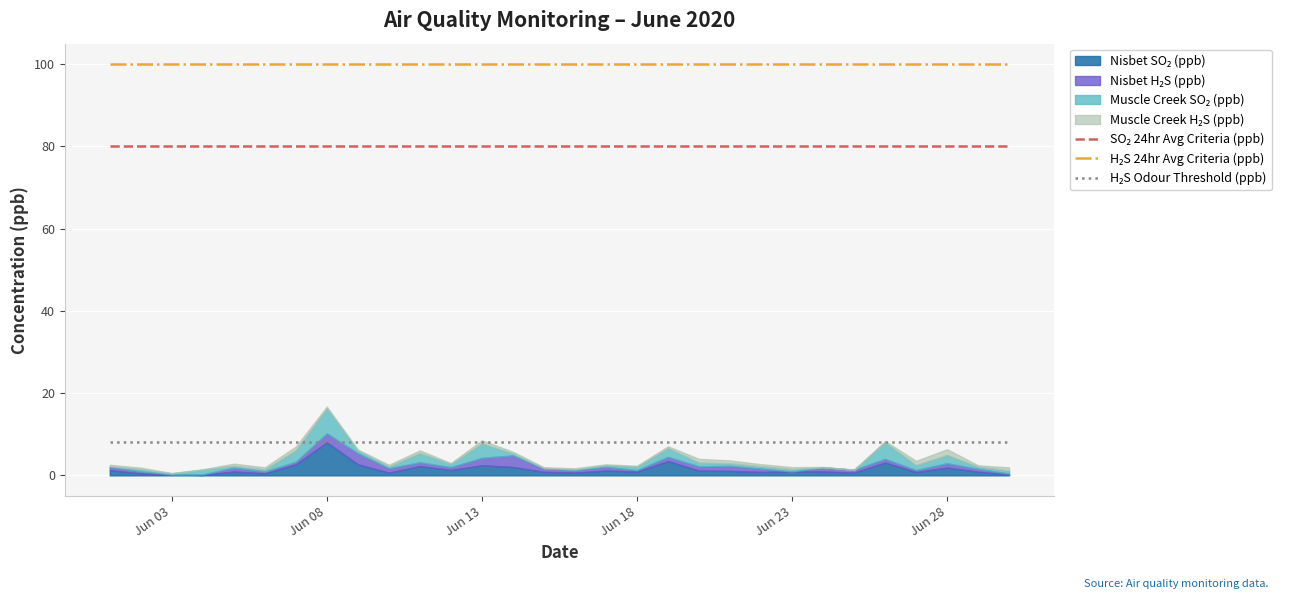

True or false: H₂S 24hr Avg Criteria (ppb) has more than 1 points higher than both neighbors.

False